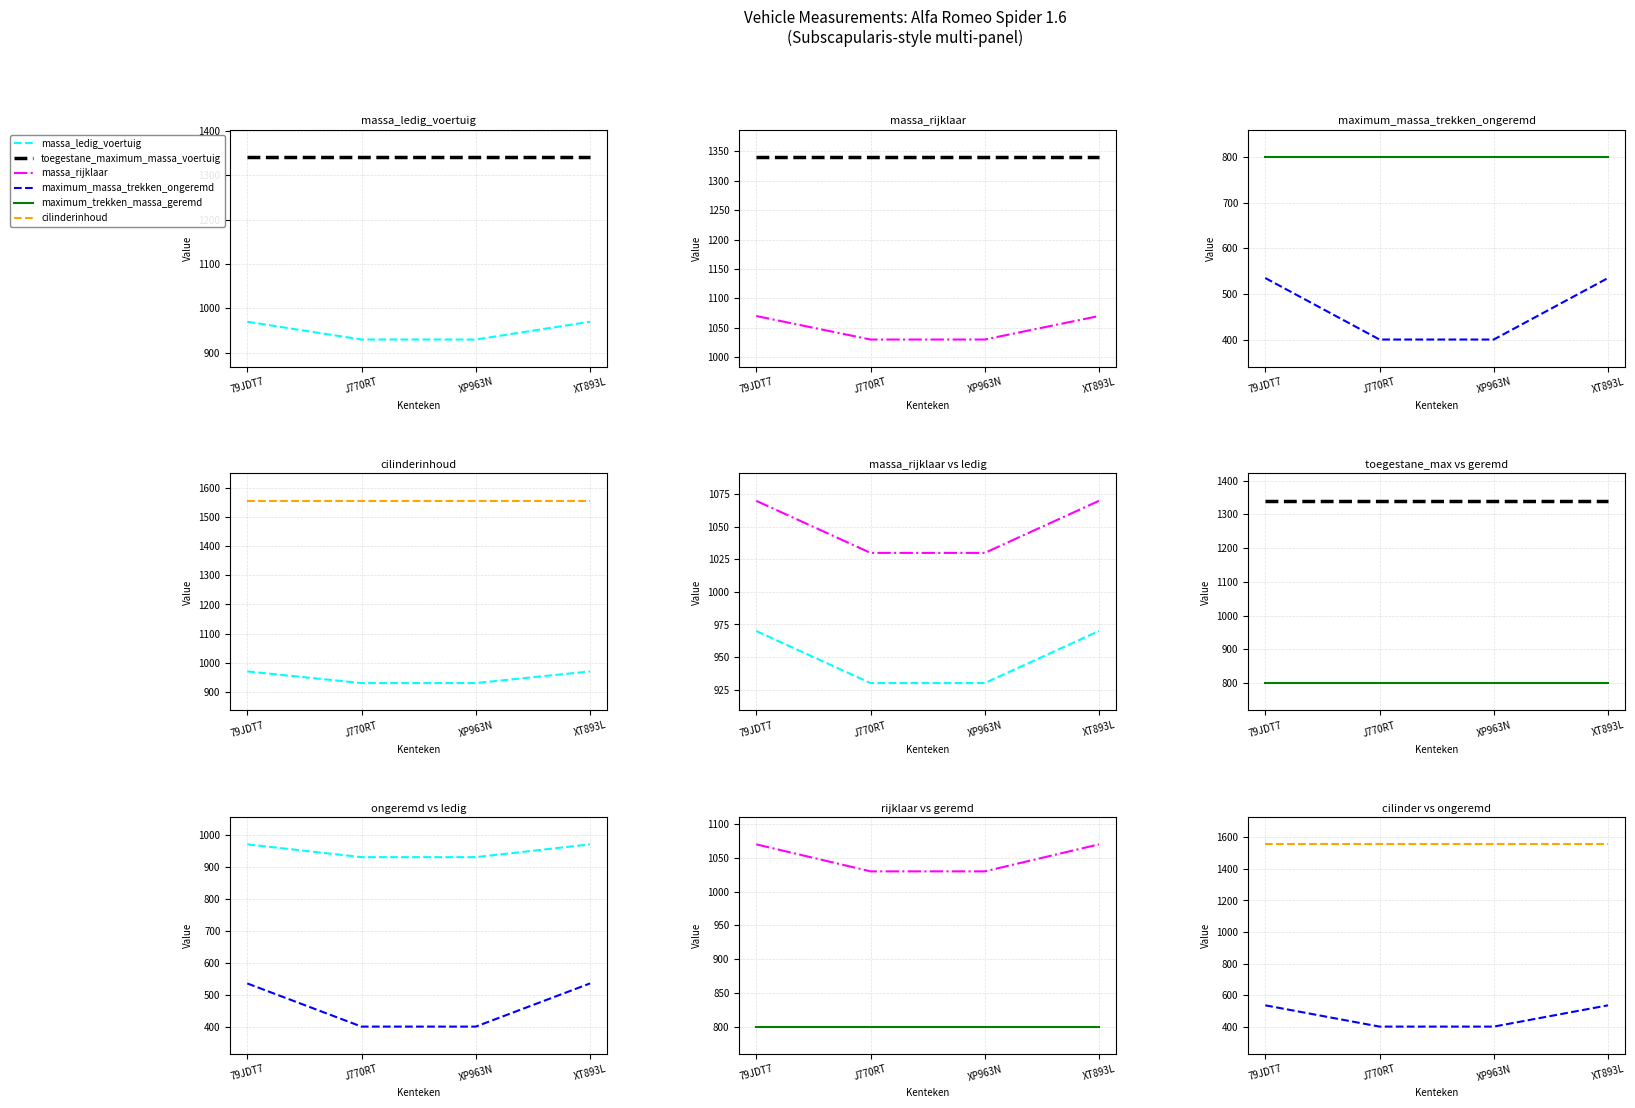

Reading right to left, list all the values displayed in this chart.

massa_ledig_voertuig: XT893L=970	XP963N=930	J770RT=930	79JDT7=970
toegestane_maximum_massa_voertuig: XT893L=1340	XP963N=1340	J770RT=1340	79JDT7=1340
massa_rijklaar: XT893L=1070	XP963N=1030	J770RT=1030	79JDT7=1070
maximum_massa_trekken_ongeremd: XT893L=535	XP963N=400	J770RT=400	79JDT7=535
maximum_trekken_massa_geremd: XT893L=800	XP963N=800	J770RT=800	79JDT7=800
cilinderinhoud: XT893L=1556	XP963N=1556	J770RT=1556	79JDT7=1556